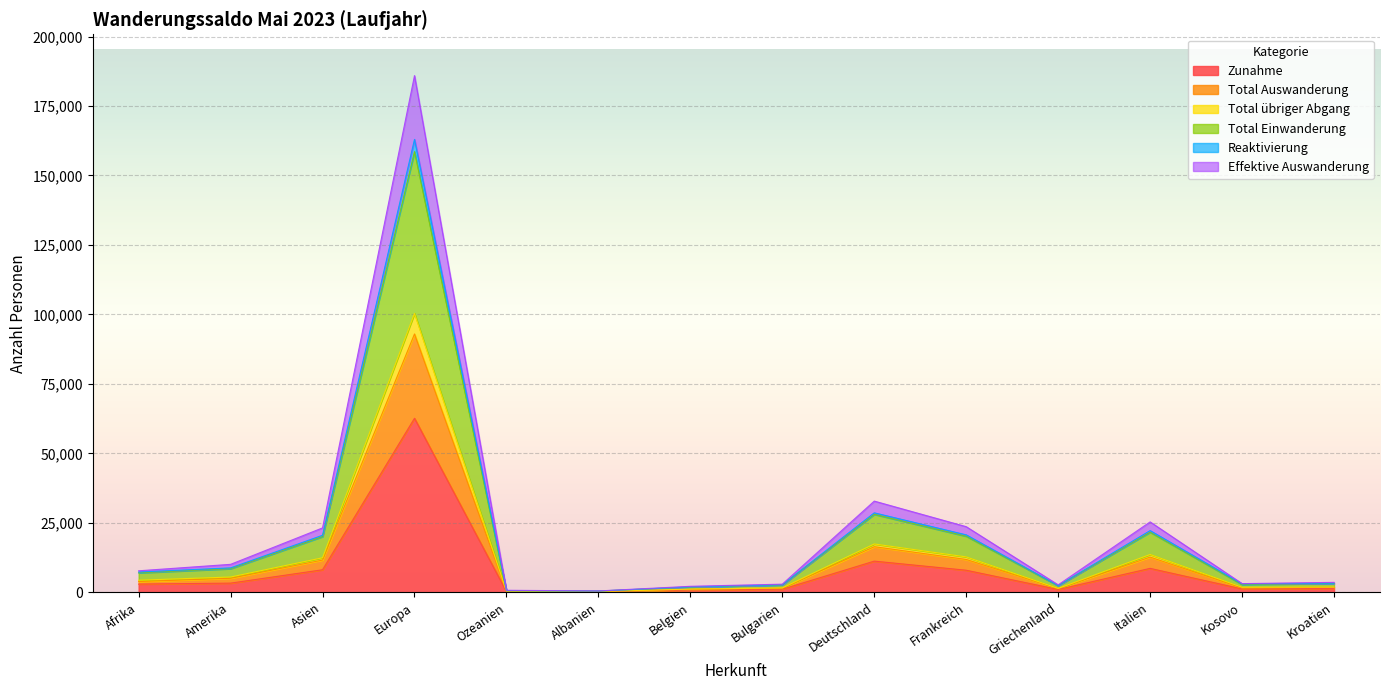

The Total Auswanderung series shows 20818 at Europa. True or false?

False